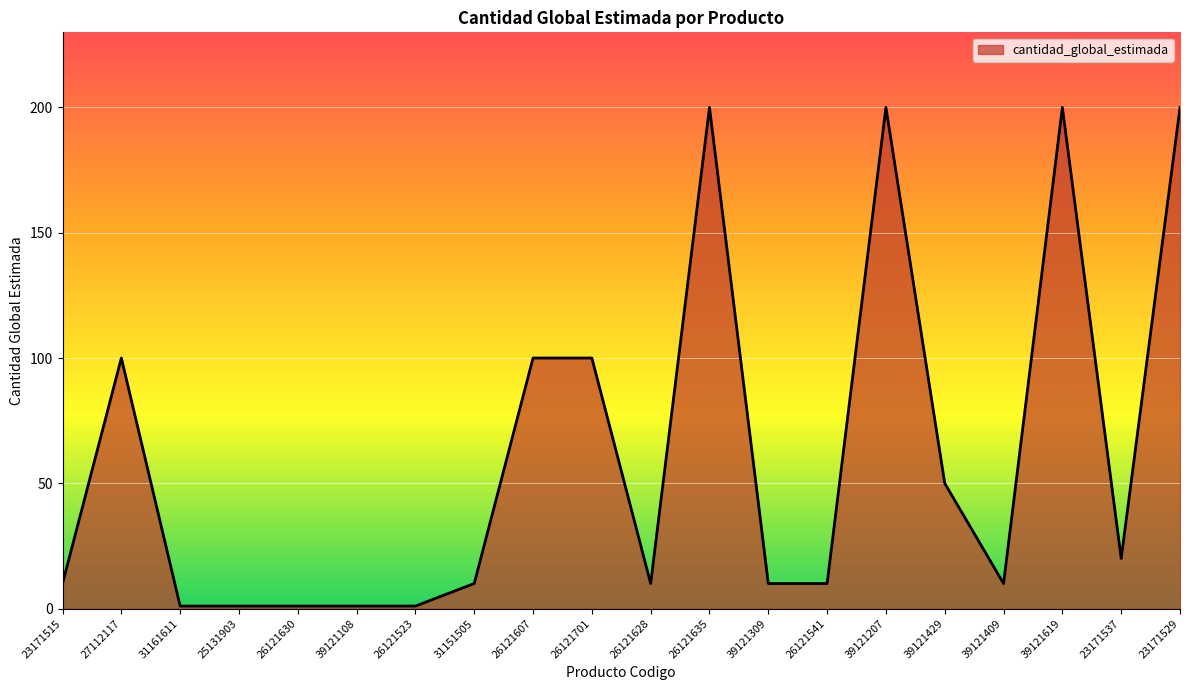

Between 39121108 and 39121619, which is larger?

39121619